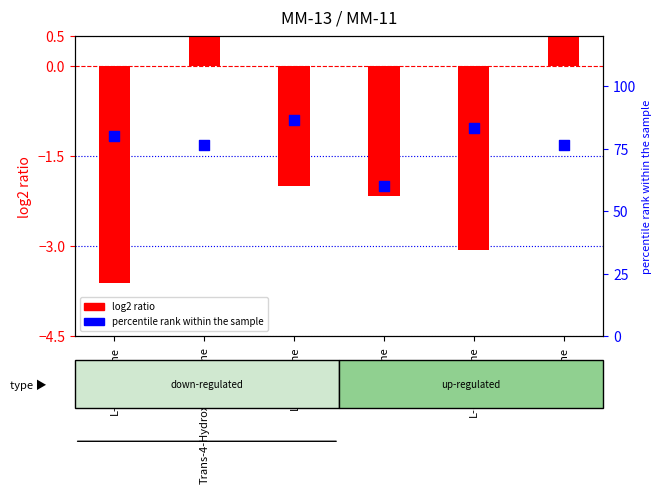

Which has a higher value, L-Proline or Trans-4-Hydroxy-L-proline?

L-Proline